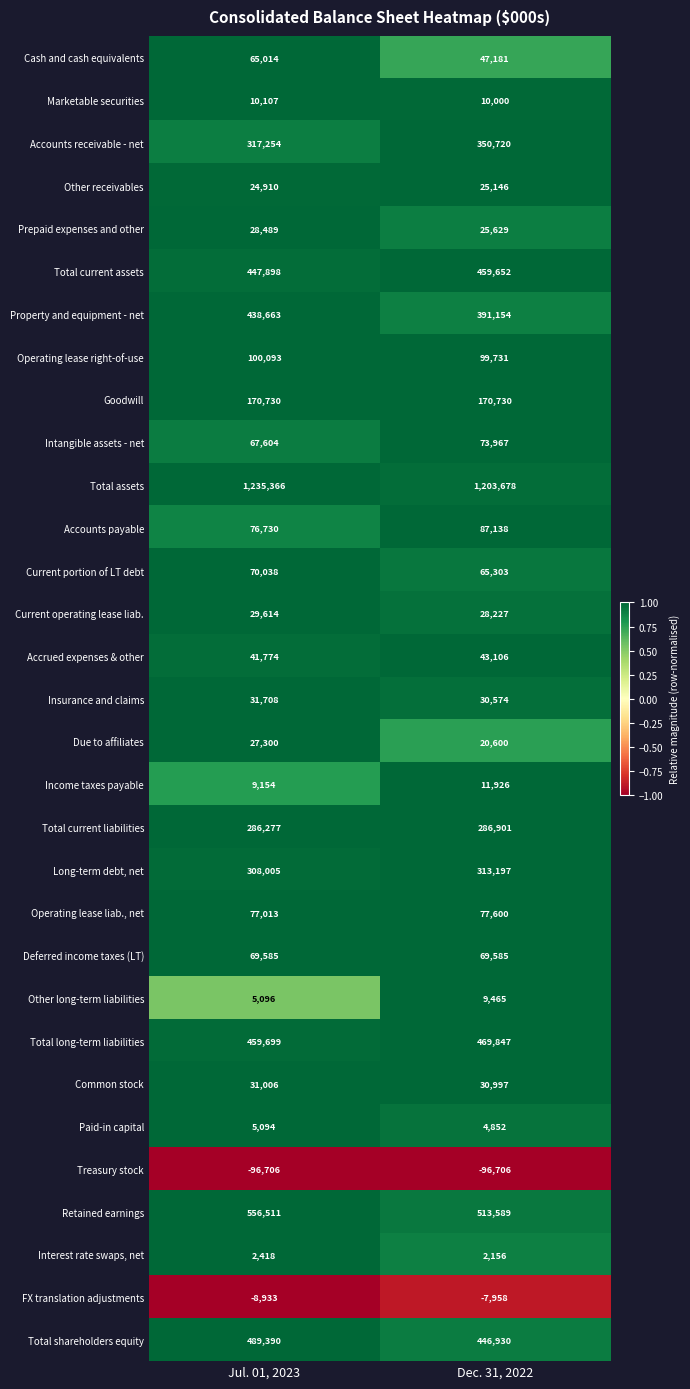

At which category is the sum across all series the highest?

Jul. 01, 2023